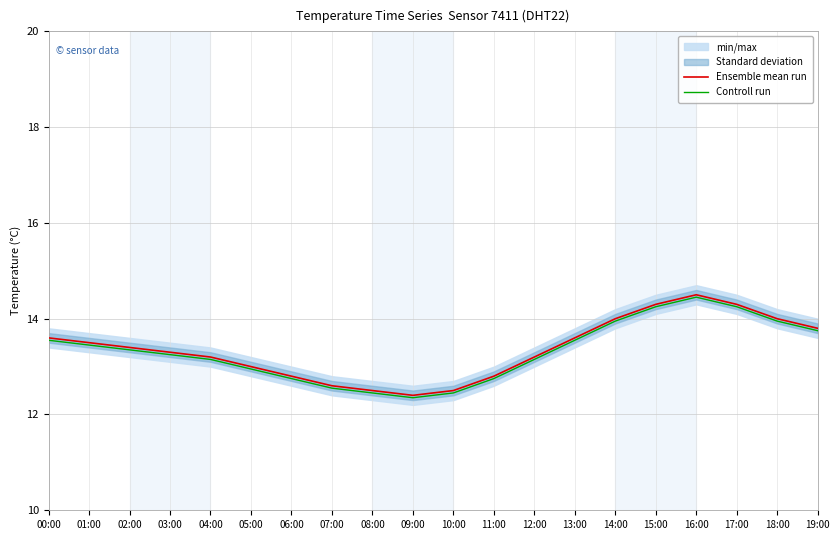

What is the average value of the Ensemble mean run series?

13.4